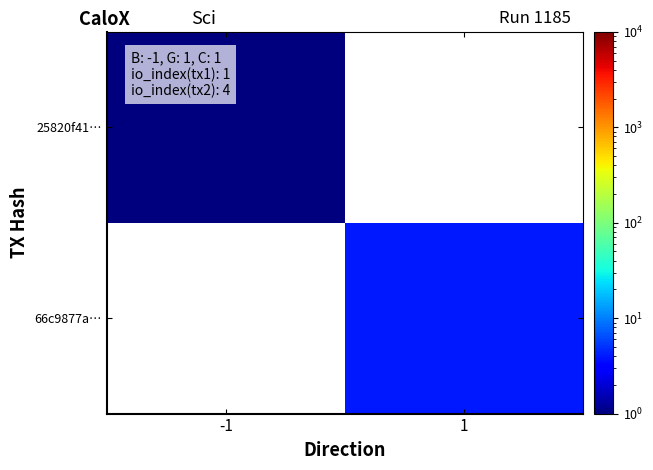

Which series has the largest range (max minus min)?

25820f41…